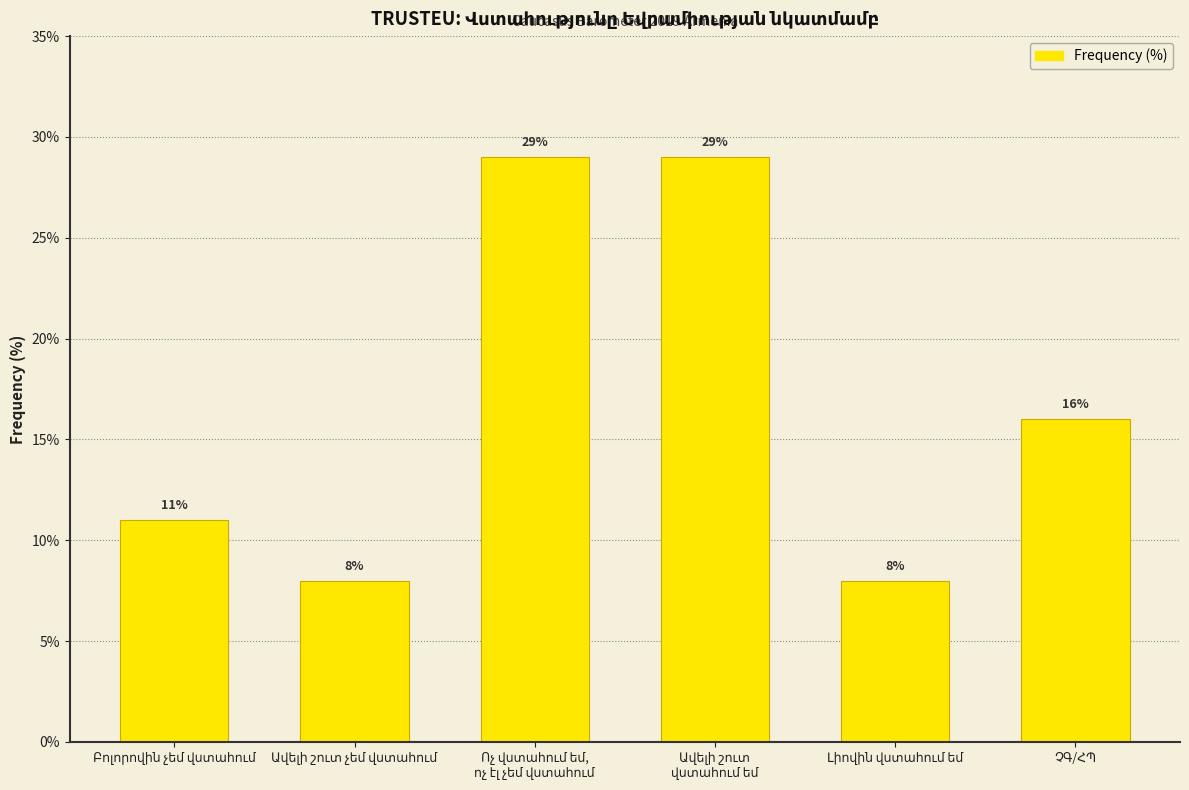

What is the value of the 5th bar from the left?

8